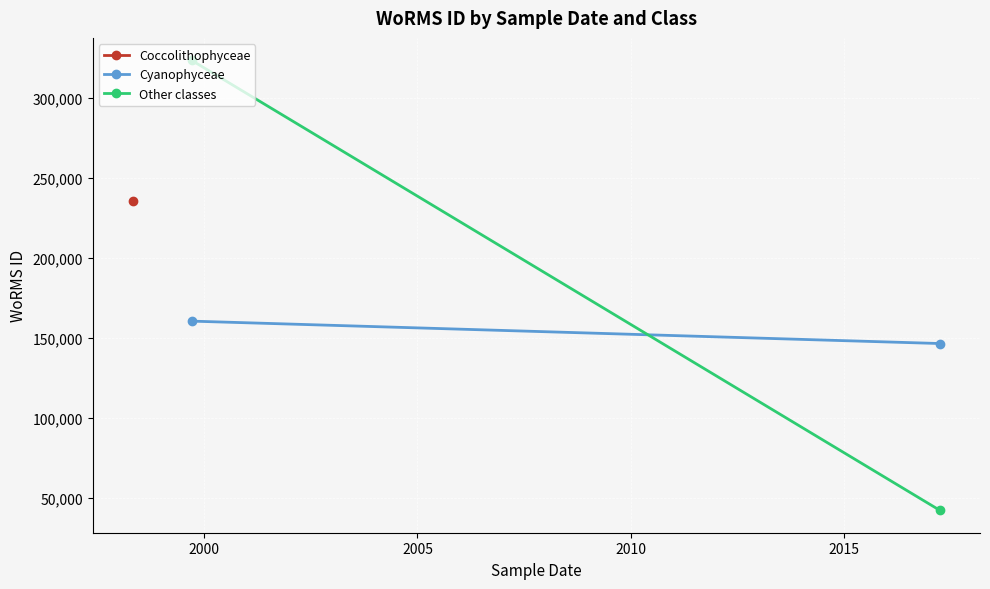

How many positive values does the Other classes series have?

2